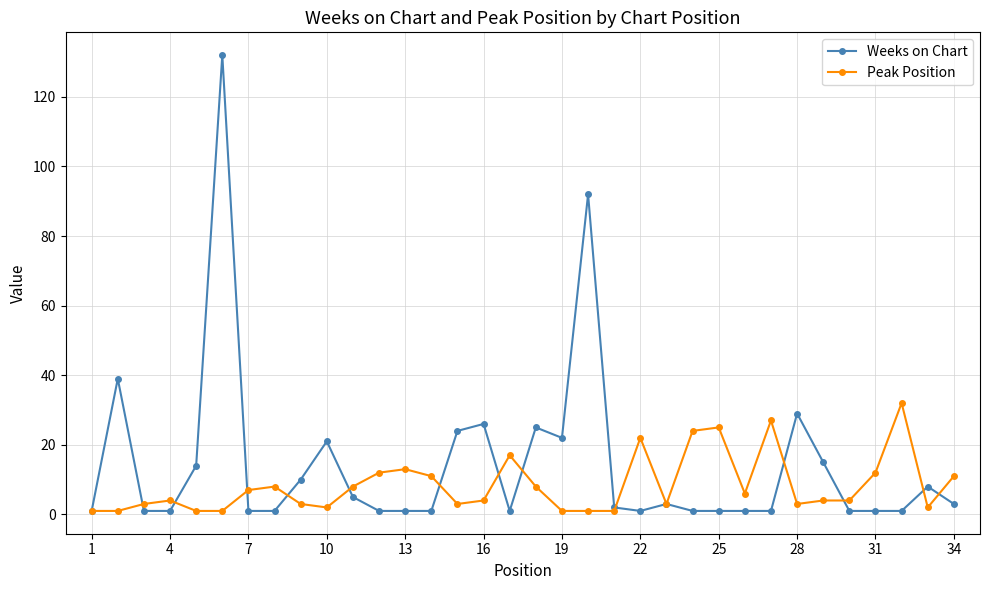

True or false: Weeks on Chart has more than 1 interior local peaks.

True